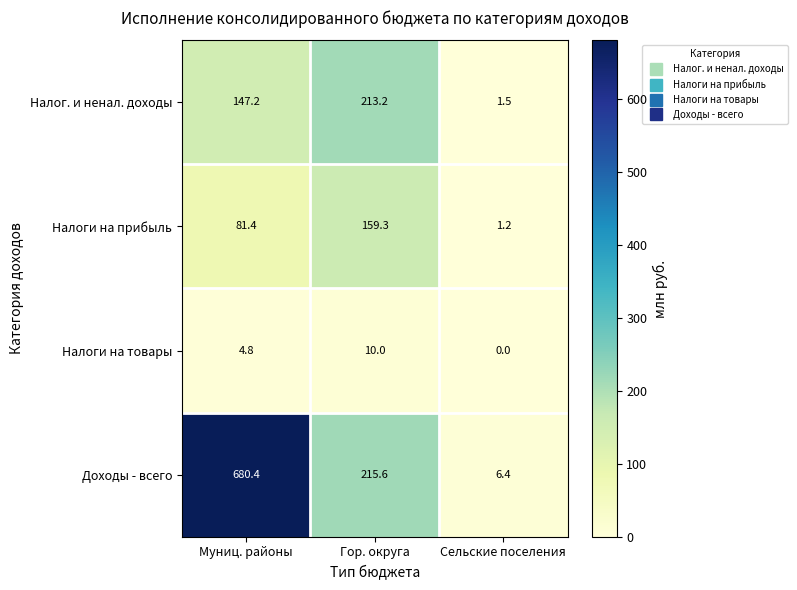

What is the total value across all series at Гор. округа?

598.1